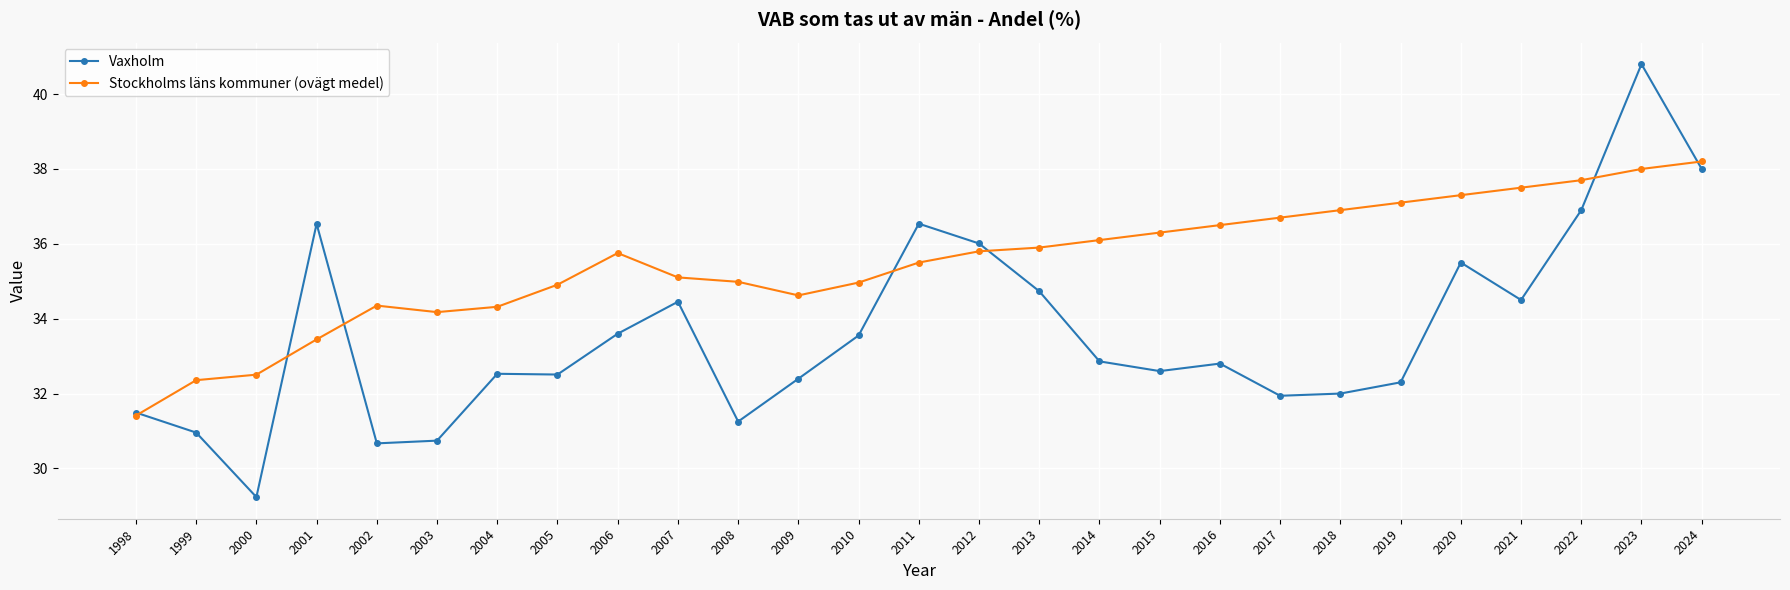

Which category has the lowest value across all series?

2000